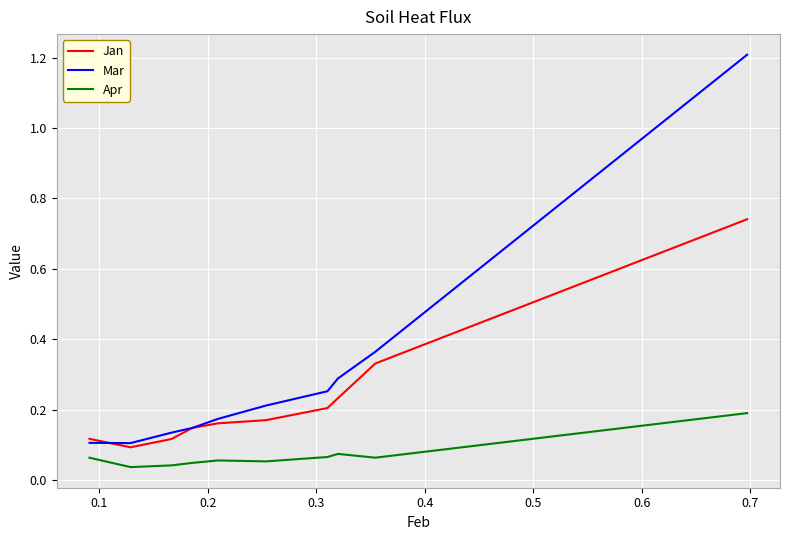

Which series has the widest spread of values?

Mar